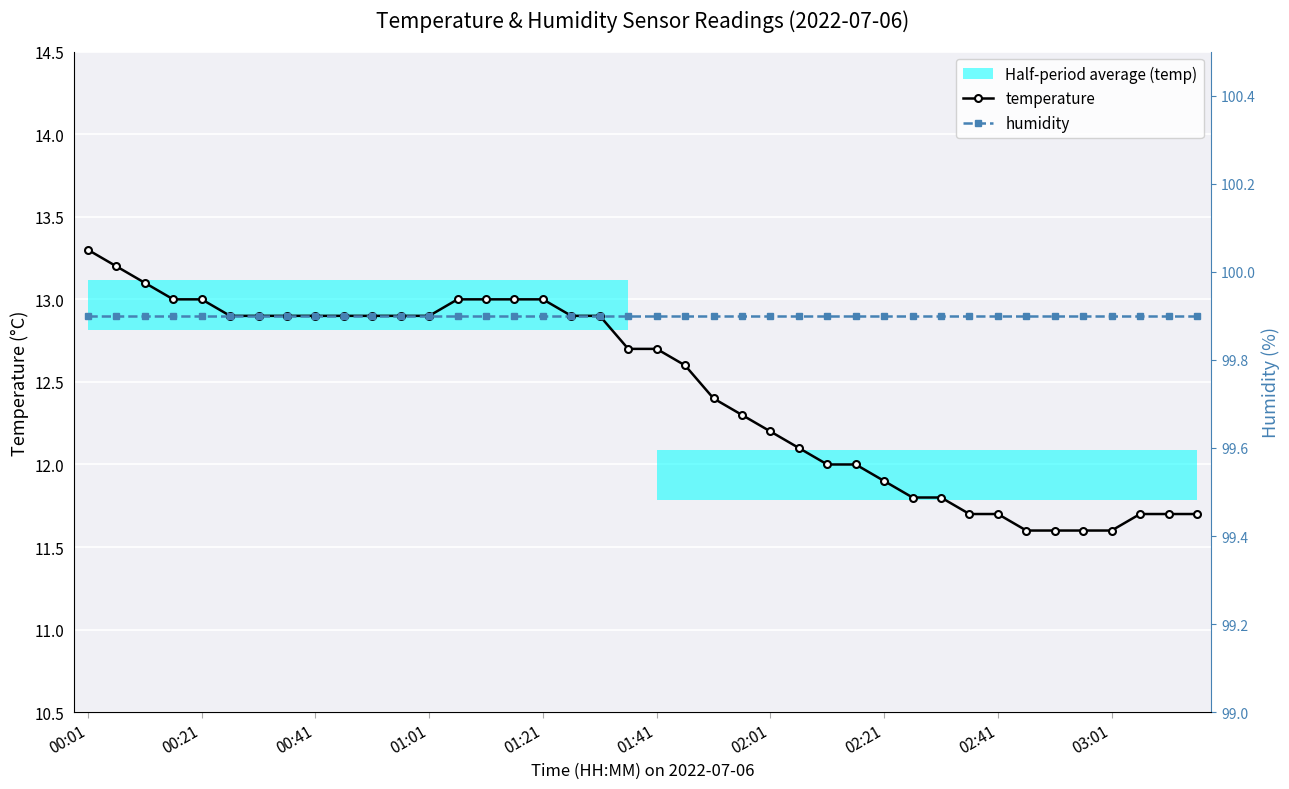

Rank the series at 10 from lowest to highest value.

temperature, humidity